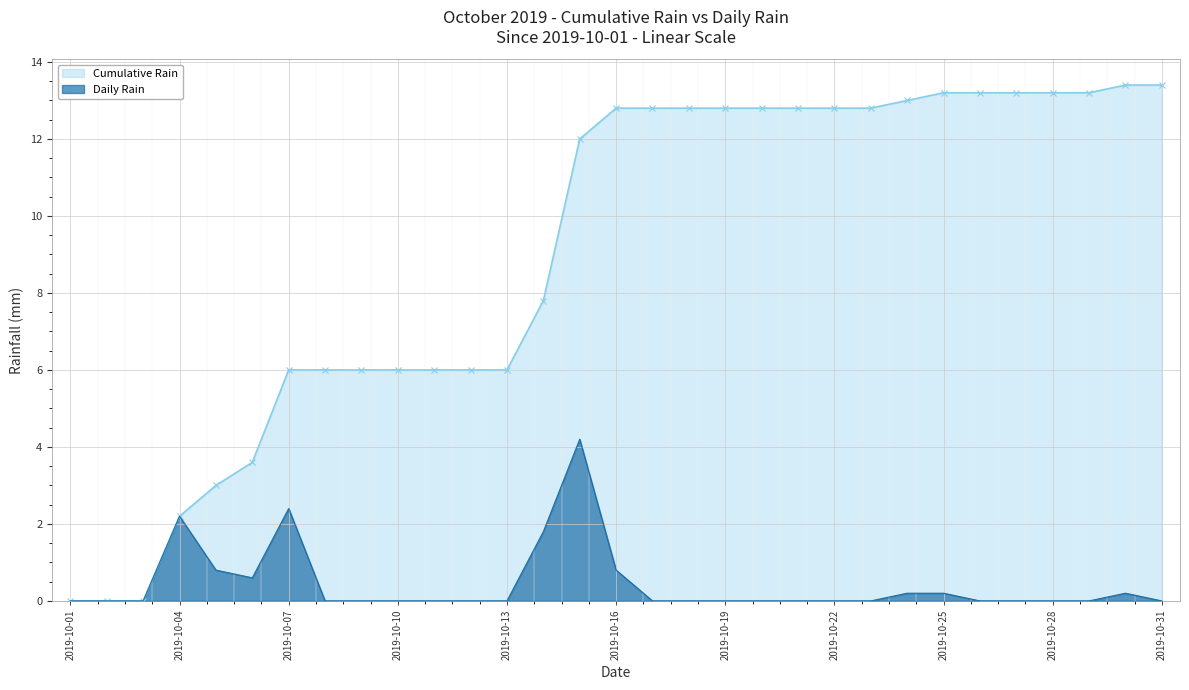

Reading left to right, list all the values displayed in this chart.

Cumulative Rain: 0.0	0.0	0.0	2.2	3.0	3.6	6.0	6.0	6.0	6.0	6.0	6.0	6.0	7.8	12.0	12.8	12.8	12.8	12.8	12.8	12.8	12.8	12.8	13.0	13.2	13.2	13.2	13.2	13.2	13.4	13.4
Daily Rain: 0.0	0.0	0.0	2.2	0.8	0.6	2.4	0.0	0.0	0.0	0.0	0.0	0.0	1.8	4.2	0.8	0.0	0.0	0.0	0.0	0.0	0.0	0.0	0.2	0.2	0.0	0.0	0.0	0.0	0.2	0.0